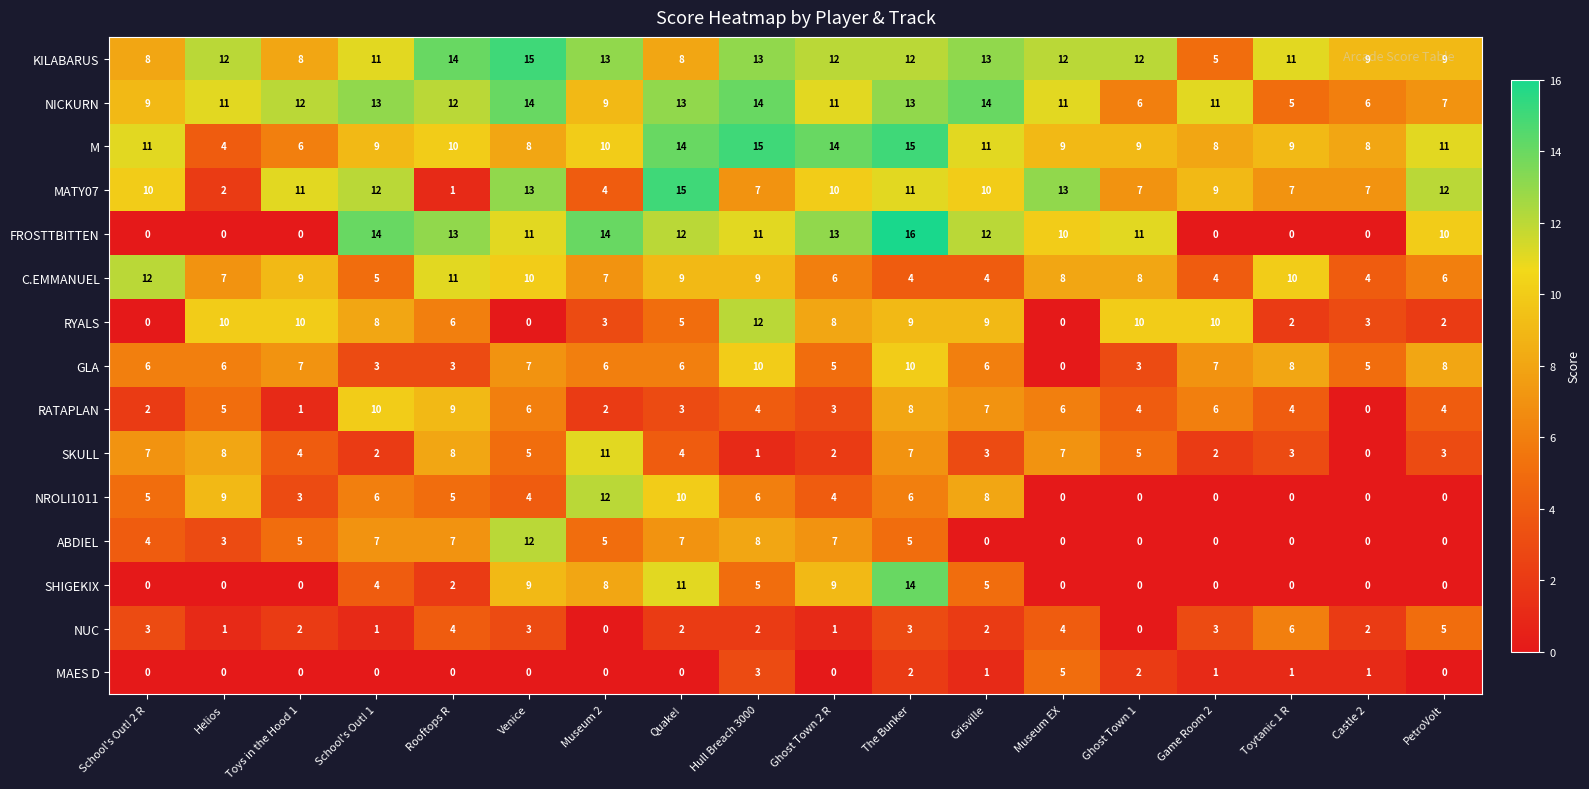

True or false: C.EMMANUEL has a value of 4 at Hull Breach 3000.

False